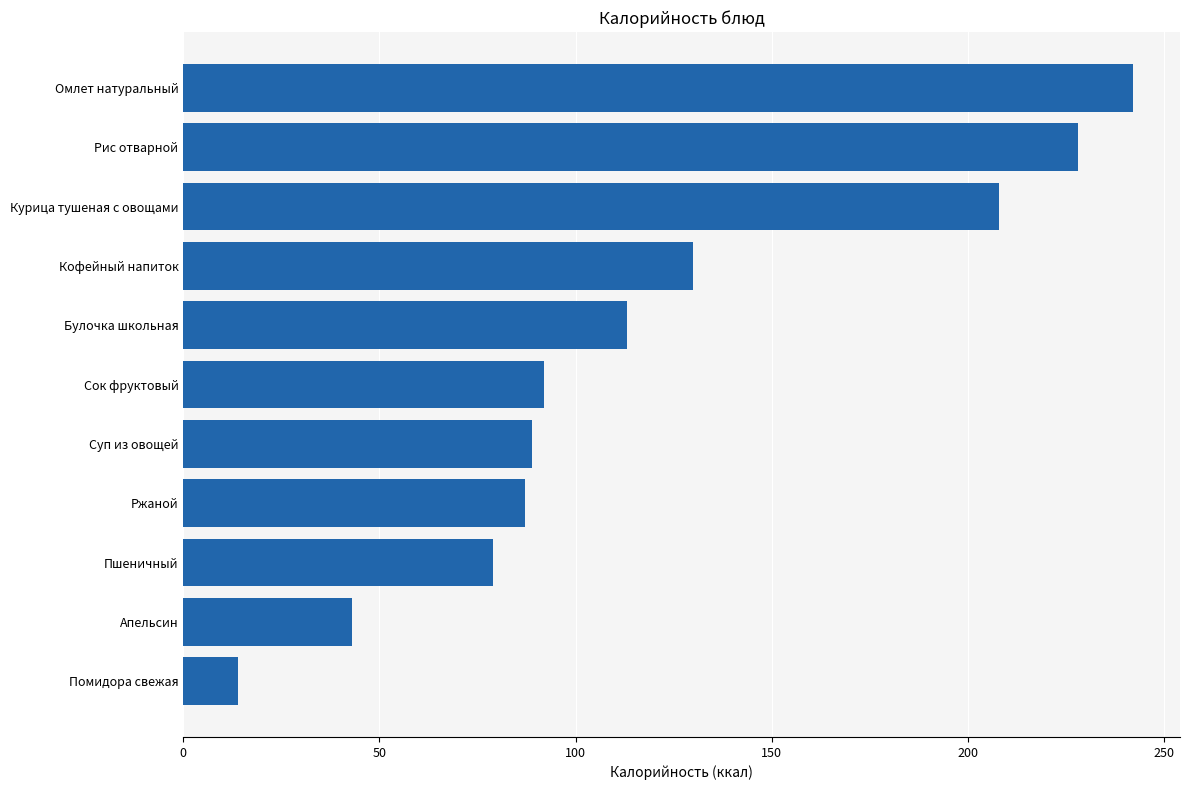

Reading top to bottom, list all the values displayed in this chart.

242	228	208	130	113	92	89	87	79	43	14